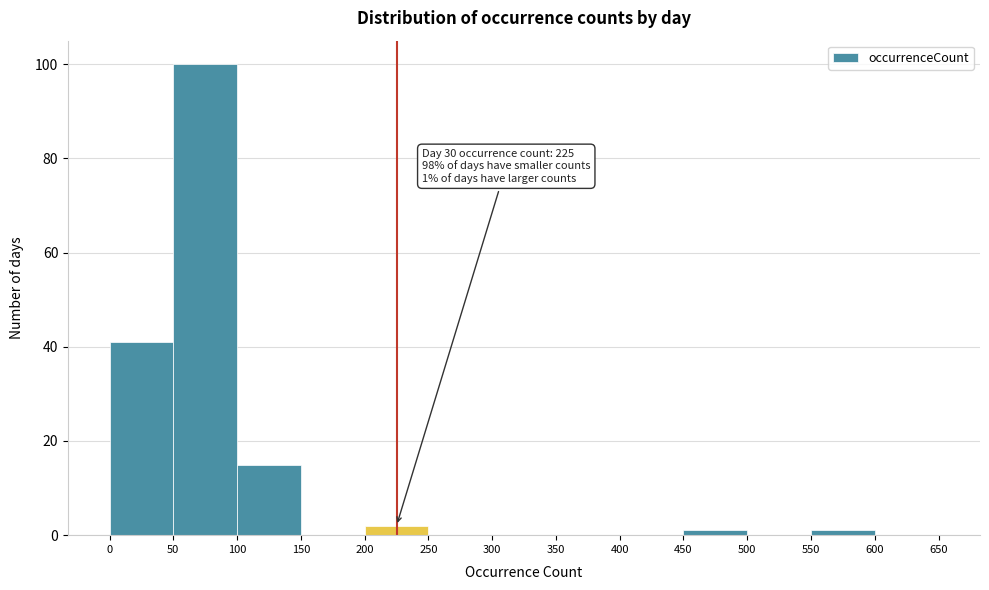

Over which range of the x-axis is the bar tallest?

50 to 100